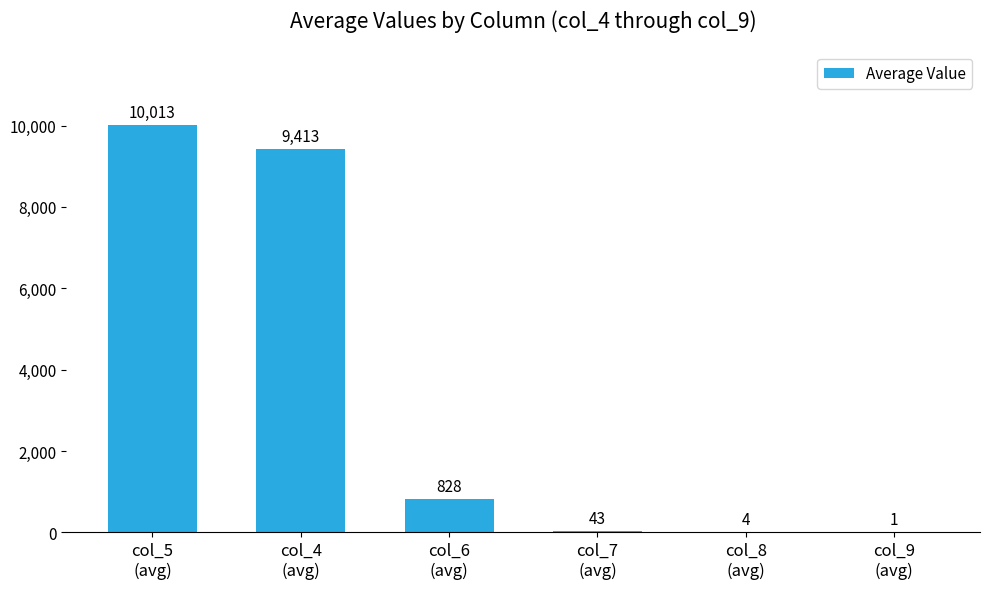

At which label does the data first exceed 828?

col_5
(avg)